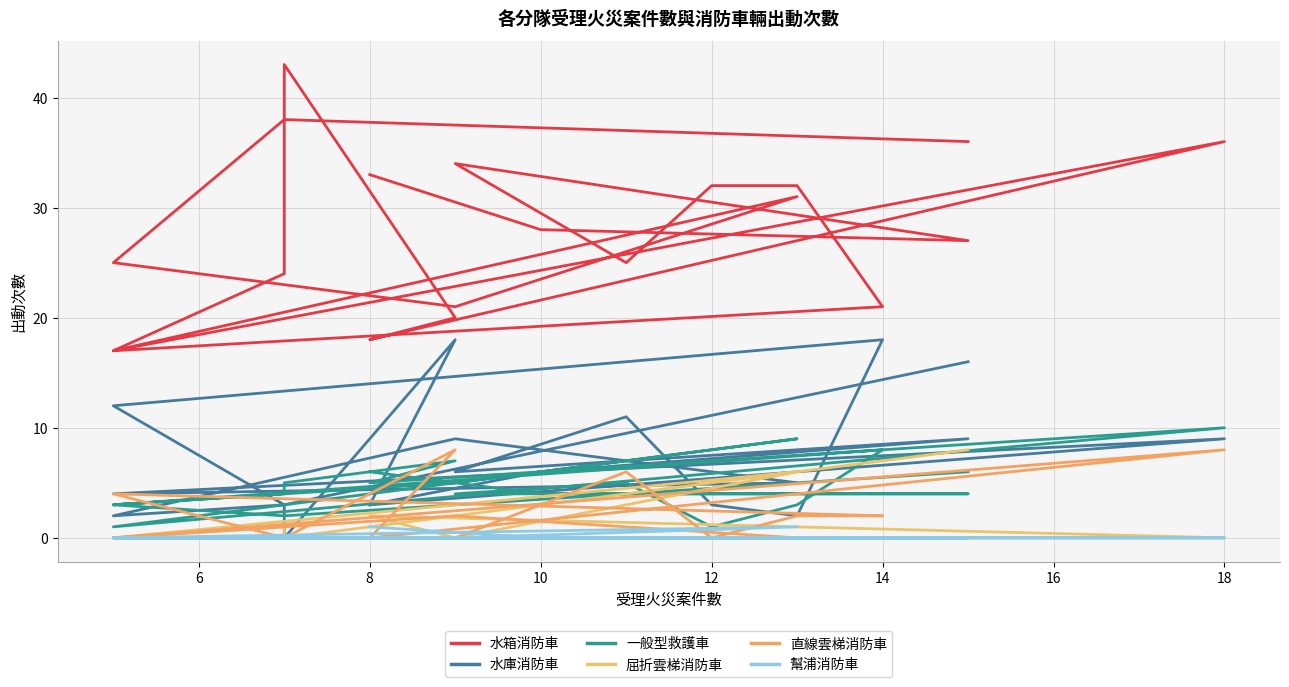

What is the greatest value displayed?

43